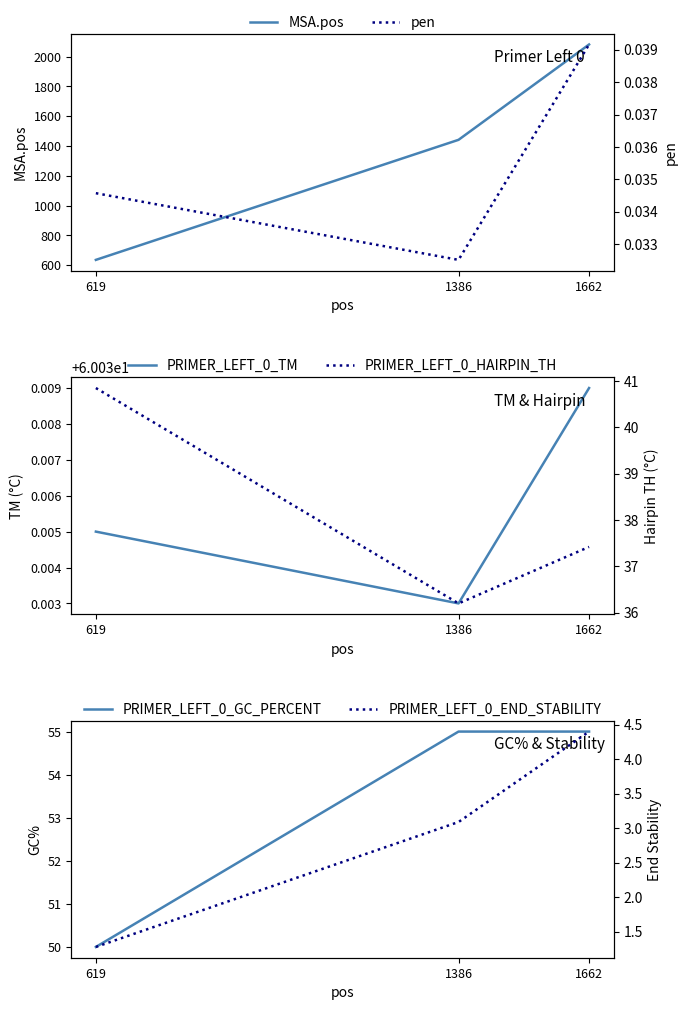

How many lines are shown in the chart?

6